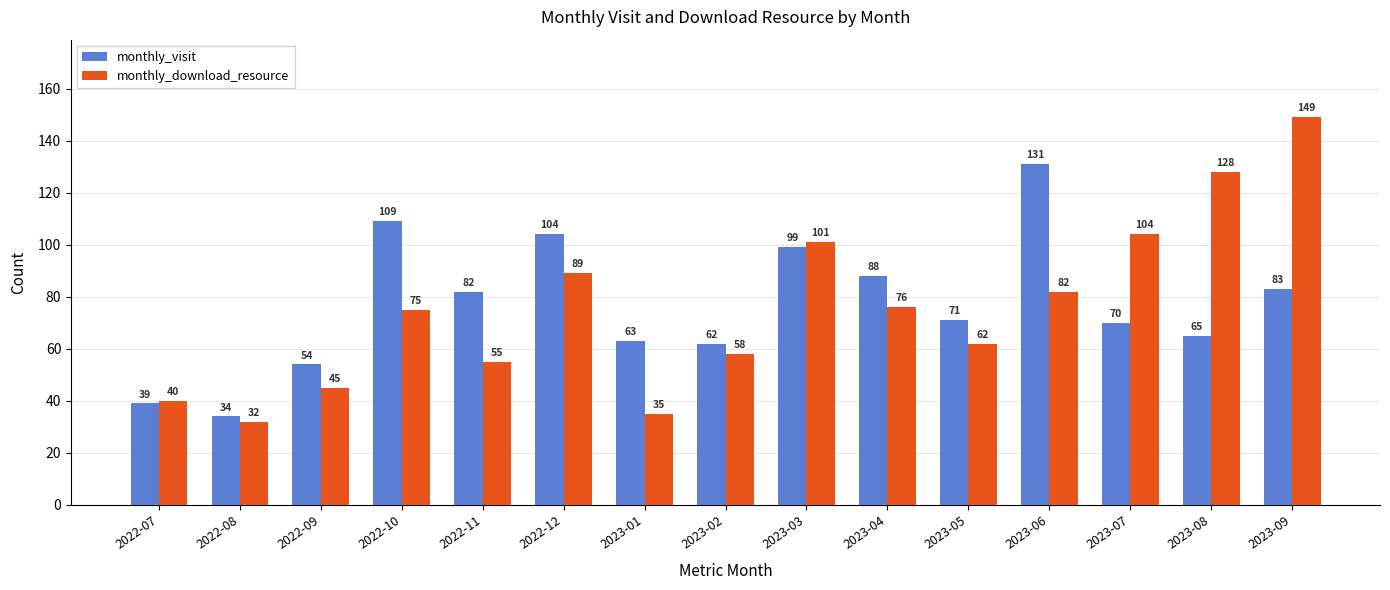

Which series changed the most between 2023-07 and 2023-08?

monthly_download_resource